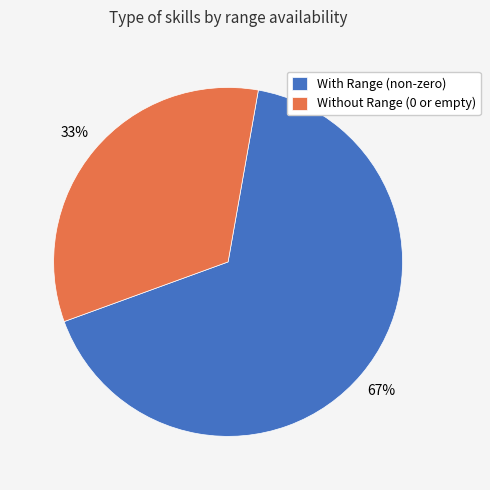

The With Range (non-zero) slice represents 75% of the pie. True or false?

False